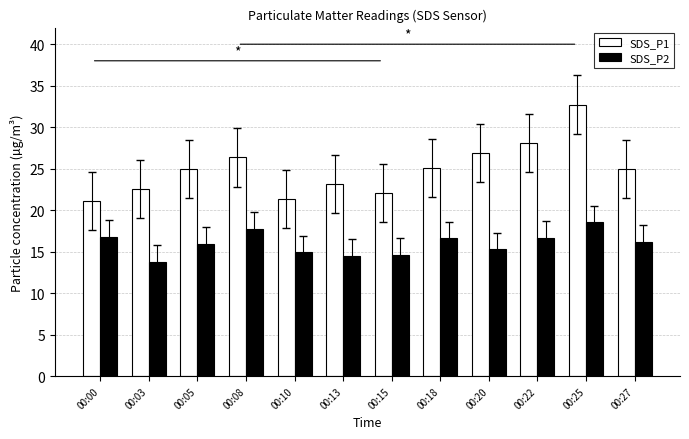

Is it true that SDS_P2 equals 14.6 at 00:15?

True